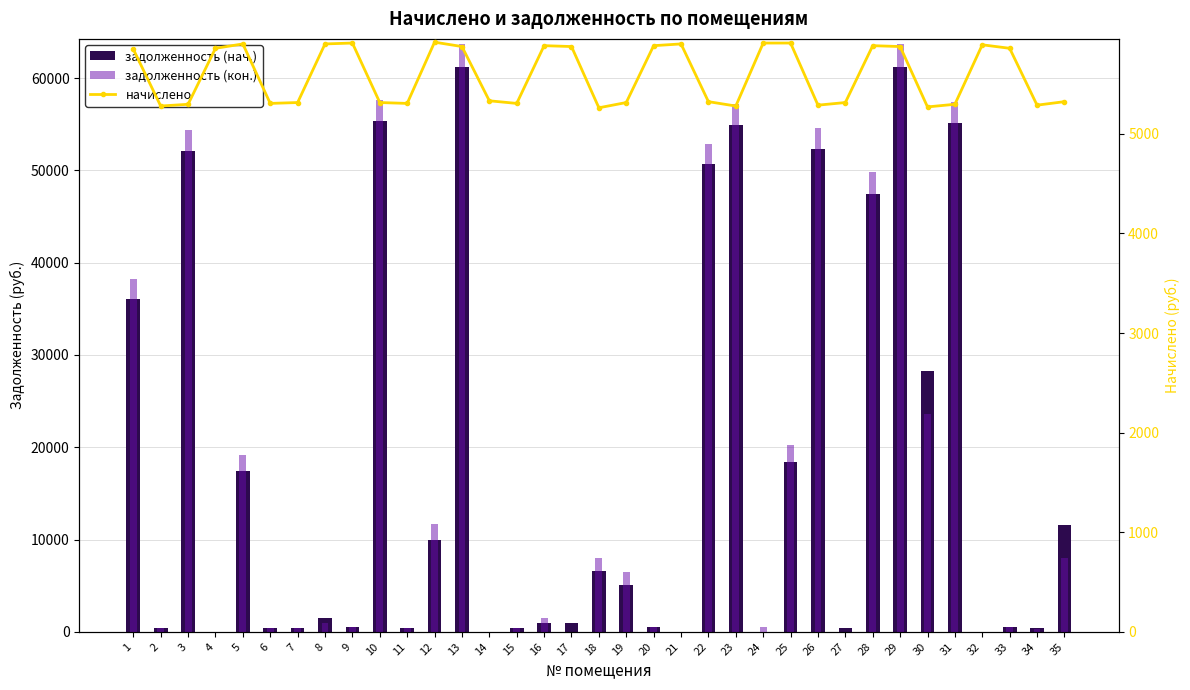

True or false: начислено has a value of 5314.3 at 27.

True